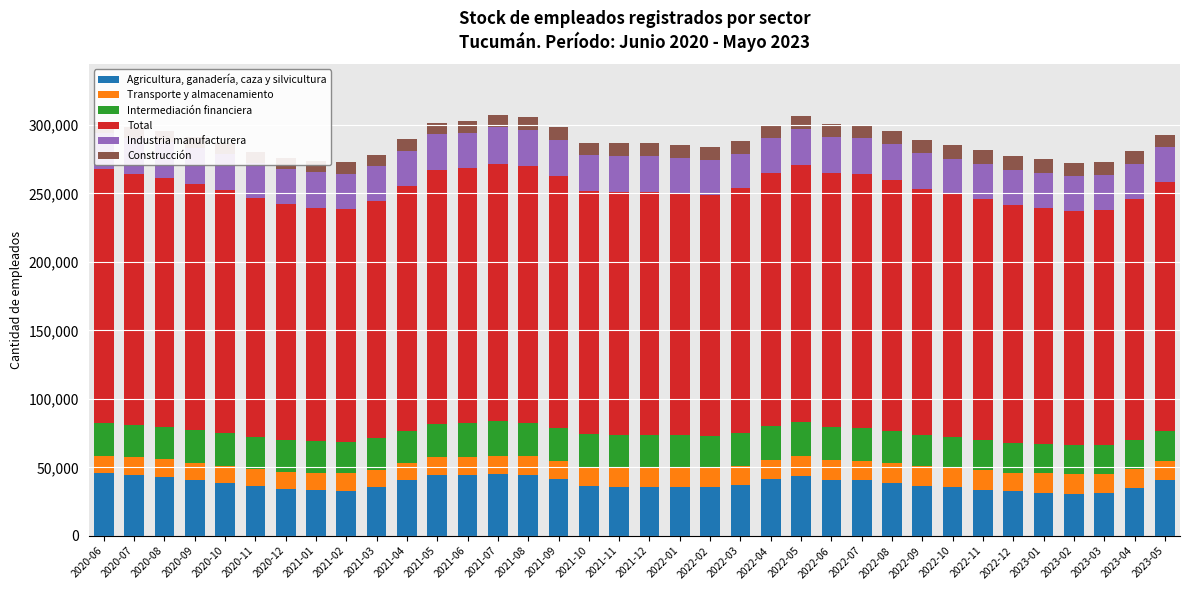

Reading left to right, extract all data points from this chart.

Agricultura, ganadería, caza y silvicultura: 45709	44242	42785	40599	38545	36387	34073	33154	33047	35486	40492	44674	44678	44923	44510	41467	36584	35919	35921	35888	35630	36877	41679	44051	40804	40480	38952	36534	35609	33560	32480	31504	30822	31040	34894	40653
Transporte y almacenamiento: 12957	12985	12997	12898	12772	12585	12592	12644	12553	12564	12603	12835	13010	13736	13652	13473	13506	13616	13621	14009	13883	13926	13867	14123	14267	14383	14474	14389	14227	14192	13628	14306	14170	14166	14061	14161
Intermediación financiera: 23790	23423	23543	23638	23614	23499	23319	23213	23084	23215	23671	24214	24985	24910	24545	24085	23980	23784	23785	23621	23513	24063	24689	24620	24299	23970	23313	22913	22253	22189	21468	21407	21178	21014	21238	21867
Total: 185645	183550	182009	179661	177449	174263	171939	170636	170194	173188	178924	185117	185502	188125	187188	183501	177782	177725	177738	176959	176092	178863	184643	188136	185371	185007	183220	179671	177721	175693	173735	172325	170994	171621	175550	181627
Industria manufacturera: 26318	26336	26178	26279	26108	25626	25666	25684	25565	25310	25446	26128	25716	26784	26641	26622	25988	26118	26118	25403	25460	25237	25578	26190	26290	26250	26164	26002	25535	25548	25682	25597	25493	25303	25373	25308
Construcción: 8020	8093	8137	8089	8180	8141	8056	8157	8162	8348	8471	8555	8702	8855	8993	9268	9235	9264	9264	9348	9159	9388	9403	9589	9578	9640	9705	9778	10051	10127	10121	9993	9868	9819	9582	9309